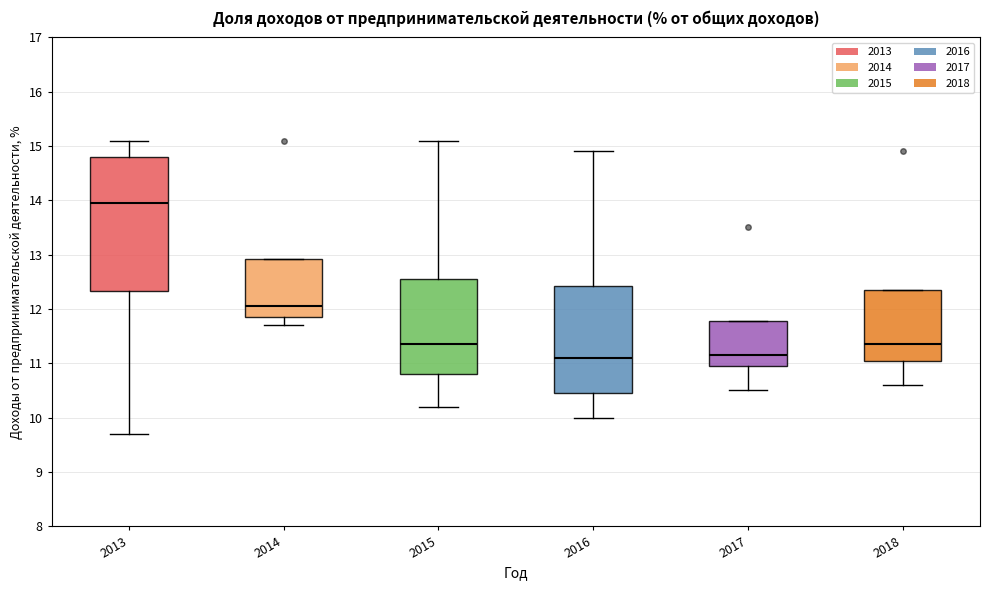

Reading left to right, transcribe this box plot: for each box, give where its median line is, the range the box spans, and where its two whiskers end, as read against the y-axis. The values are not printed on the chart, so give them approximately, as read against the axis.

2013: median 14.0, box 12.3 to 14.8, whiskers 9.7 to 15.1
2014: median 12.1, box 11.9 to 12.9, whiskers 11.7 to 12.9
2015: median 11.4, box 10.8 to 12.6, whiskers 10.2 to 15.1
2016: median 11.1, box 10.5 to 12.4, whiskers 10.0 to 14.9
2017: median 11.2, box 11.0 to 11.8, whiskers 10.5 to 11.8
2018: median 11.4, box 11.1 to 12.4, whiskers 10.6 to 12.4